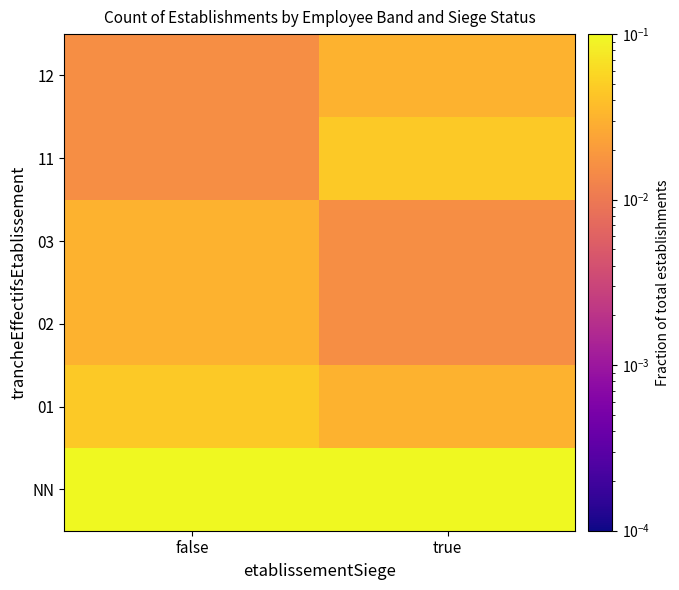

What is the greatest value displayed?

0.4